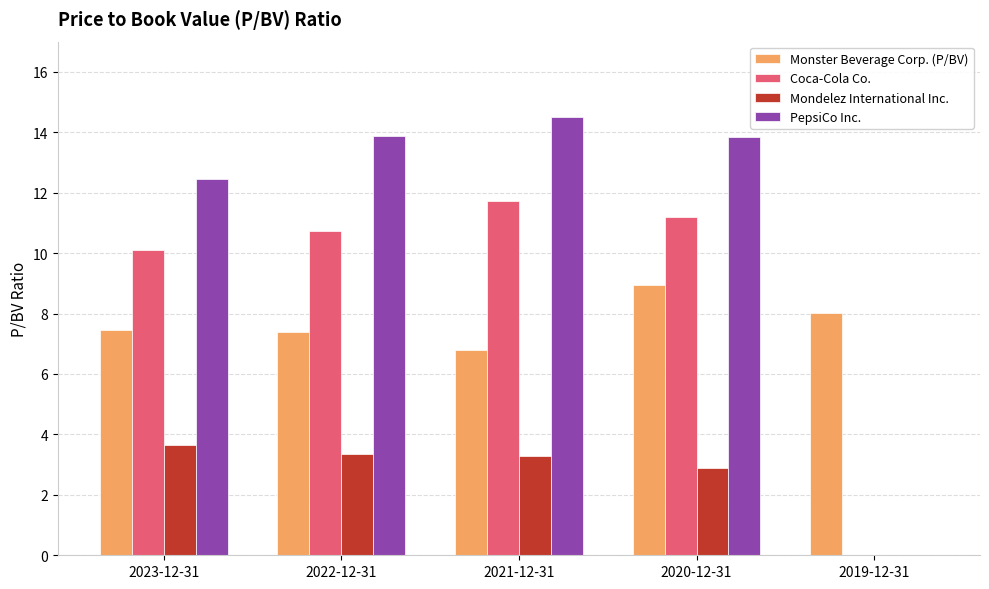

Are the bars grouped side by side (vs. stacked)?

Yes